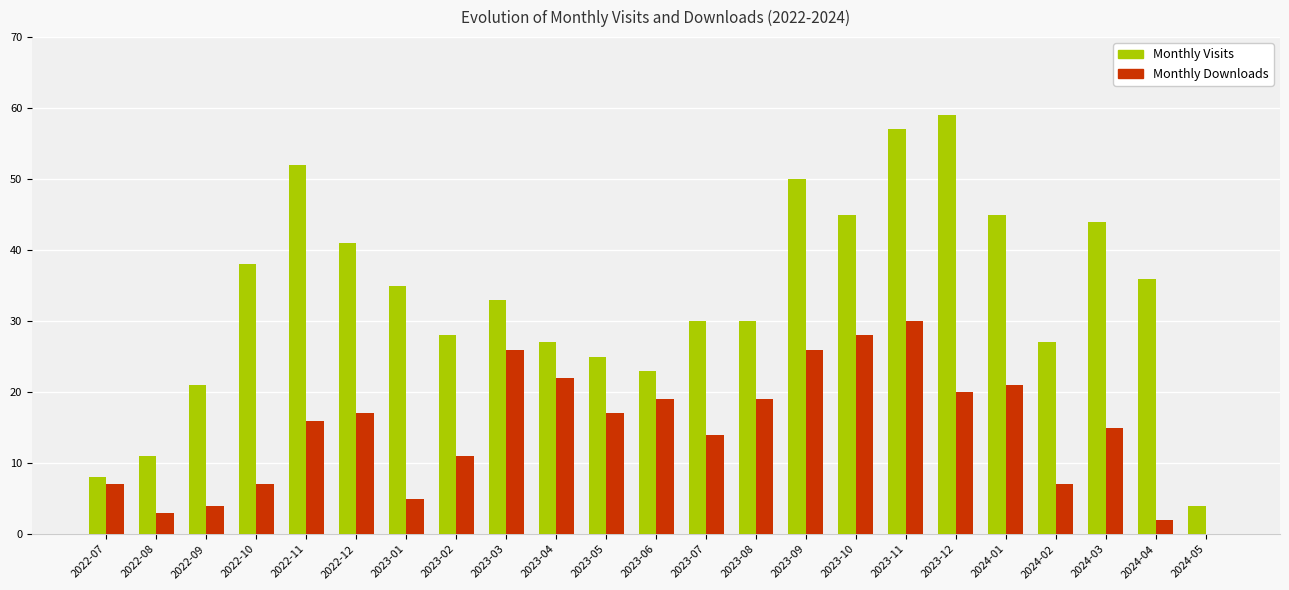

What value does the Monthly Downloads series have at 2024-01?

21